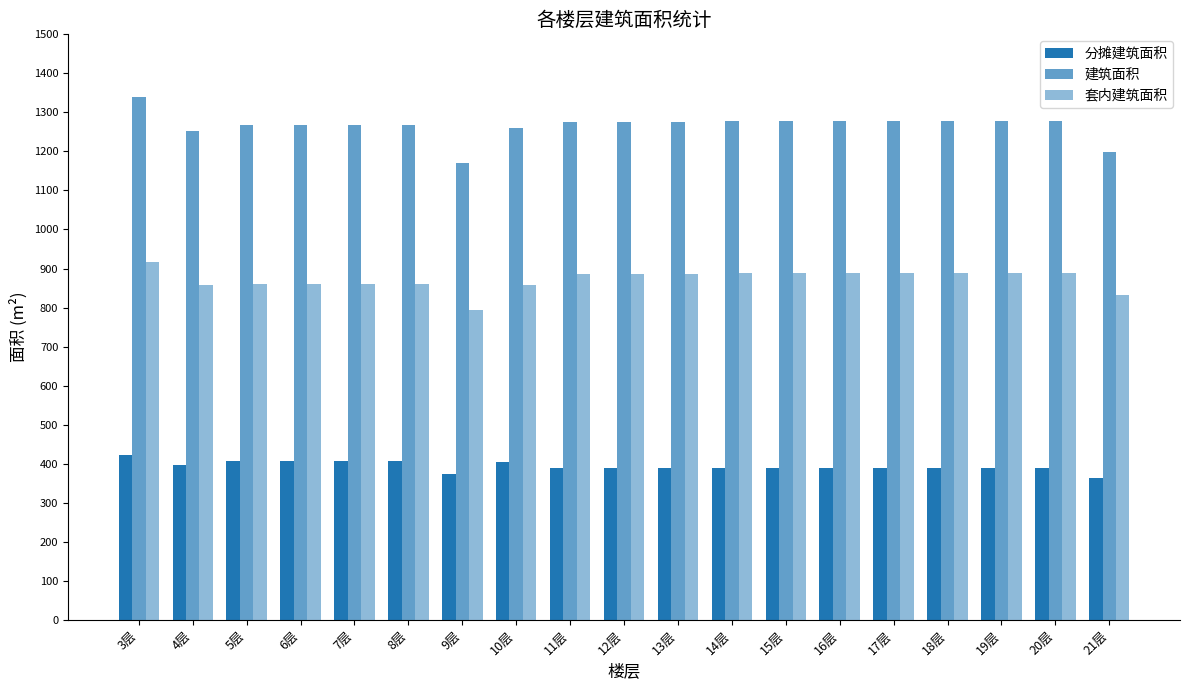

True or false: 建筑面积 has a value of 1267.3 at 6层.

True